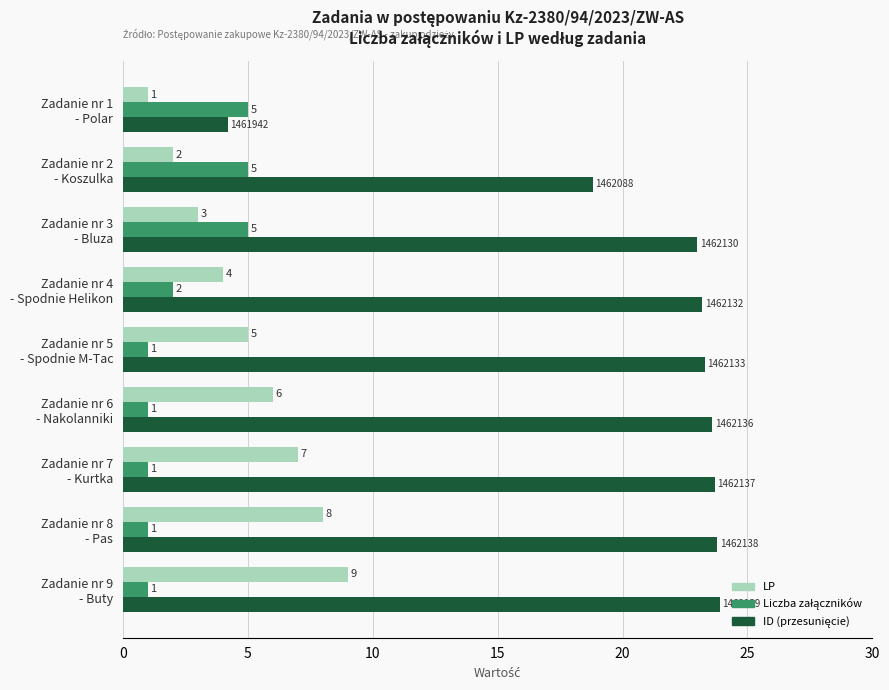

What is the greatest value displayed?

23.9